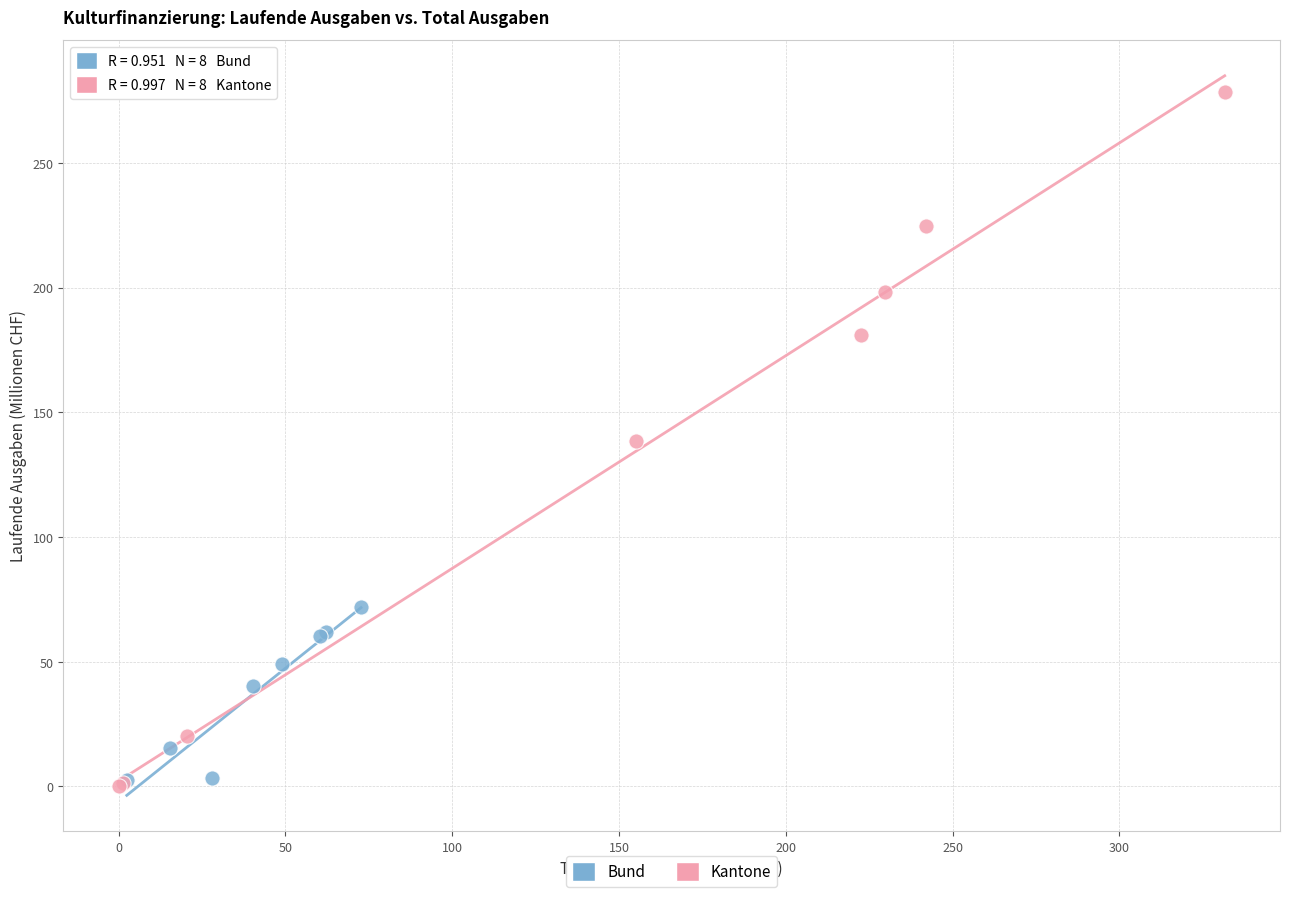

Which series has the widest spread of Y values?

Kantone